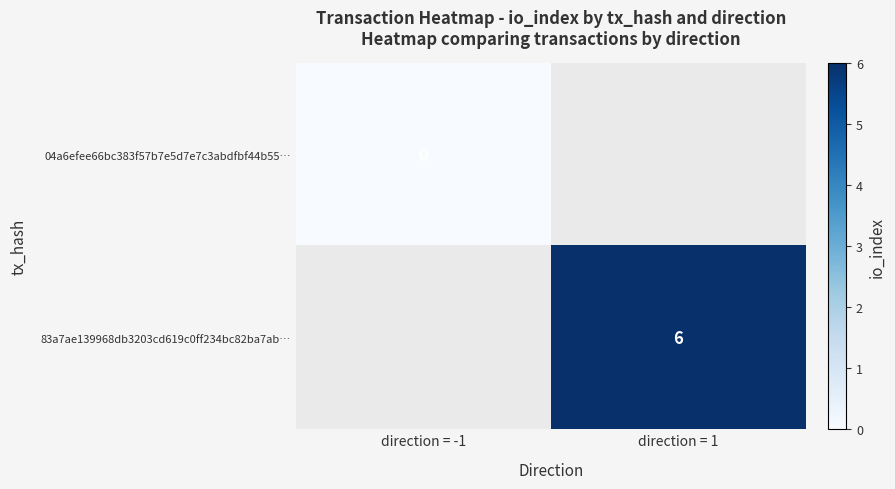

The 83a7ae139968db3203cd619c0ff234bc82ba7ab… series shows 9 at direction = 1. True or false?

False